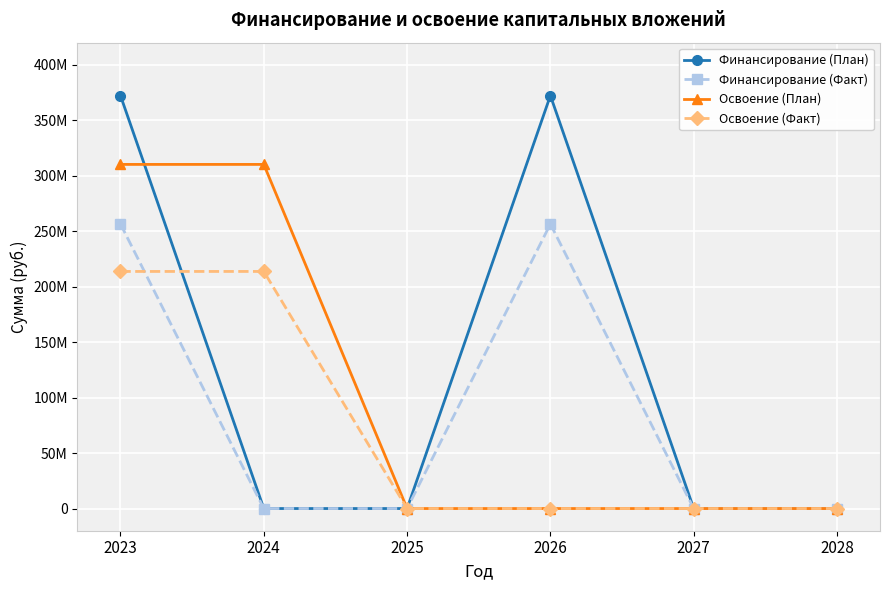

The value of Финансирование (План) at 2025 is -128571635. True or false?

False